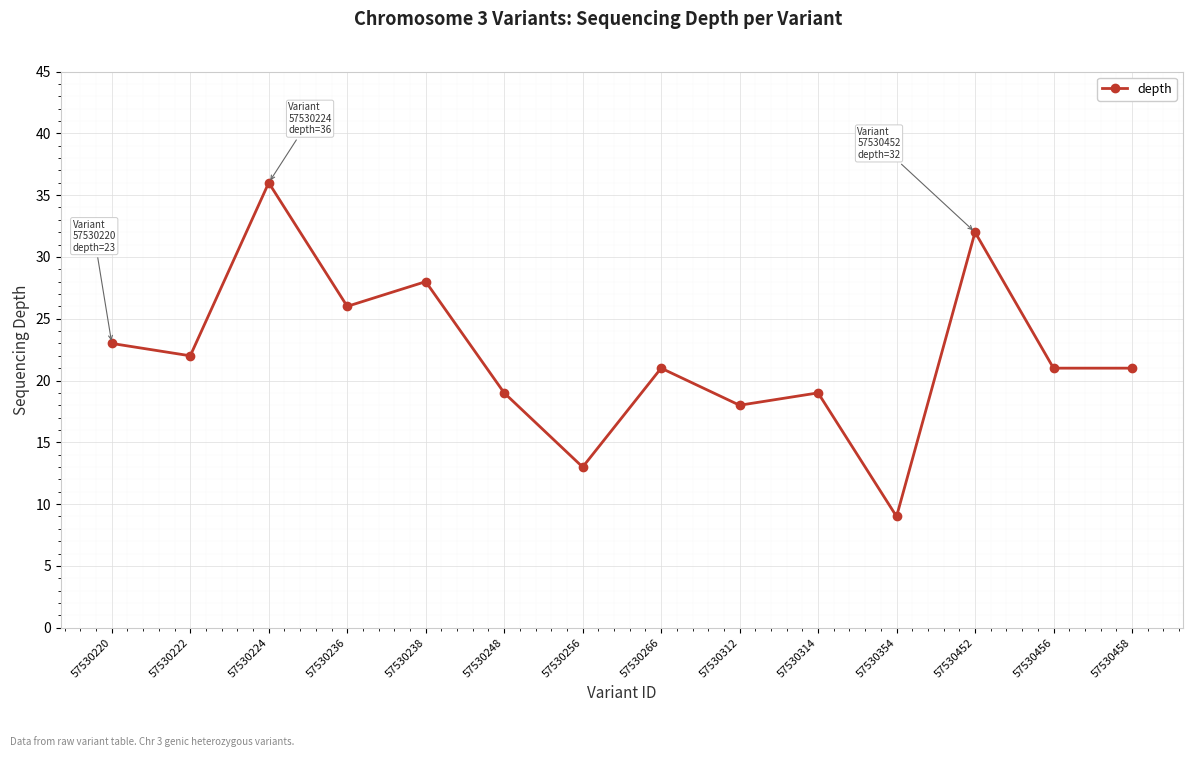

How many distinct data groups are displayed?

1